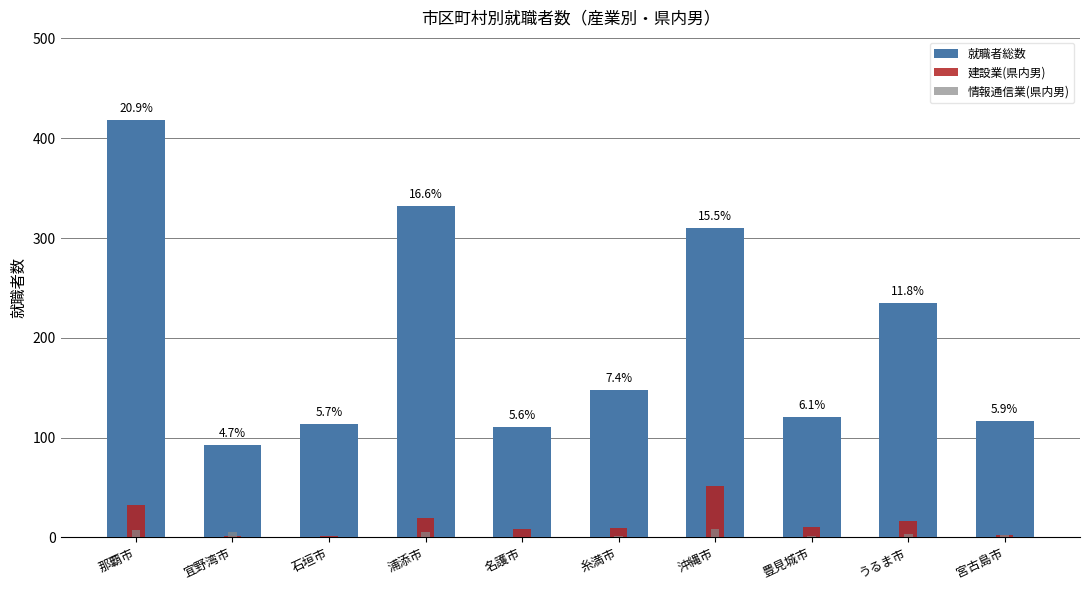

What value does the 情報通信業(県内男) series have at 宜野湾市?

5